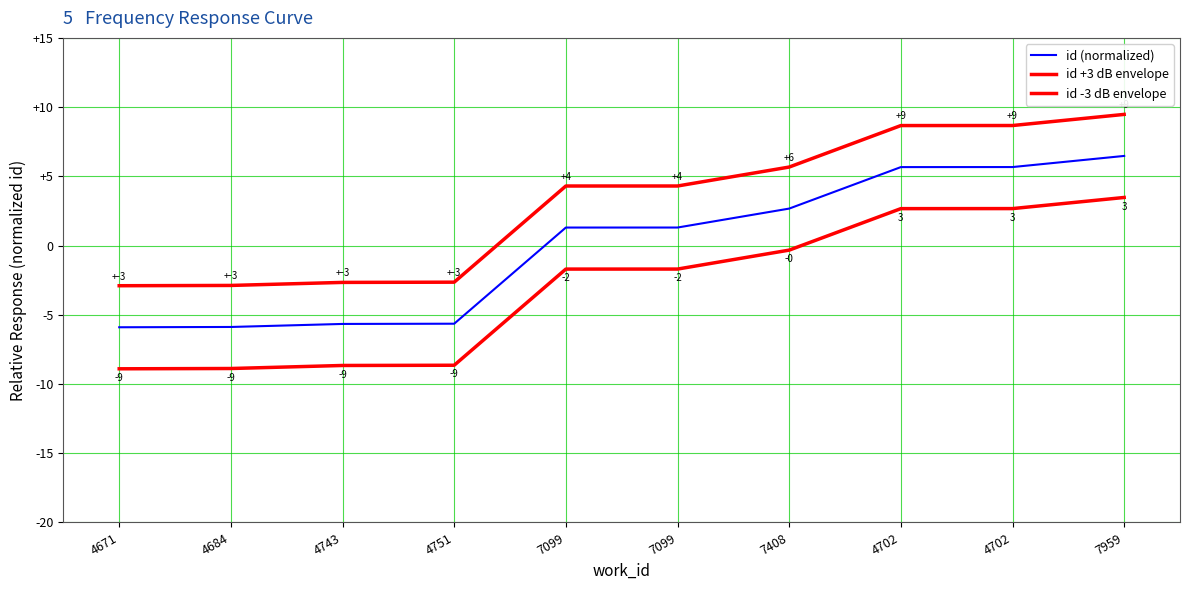

The value of id -3 dB envelope at 4684 is -5.1. True or false?

False